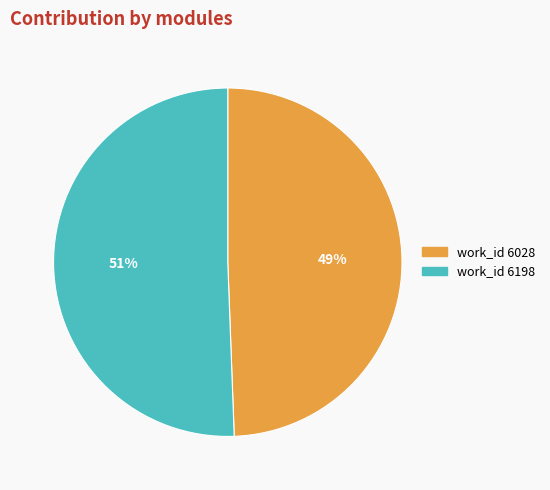

The work_id 6028 slice represents 64% of the pie. True or false?

False